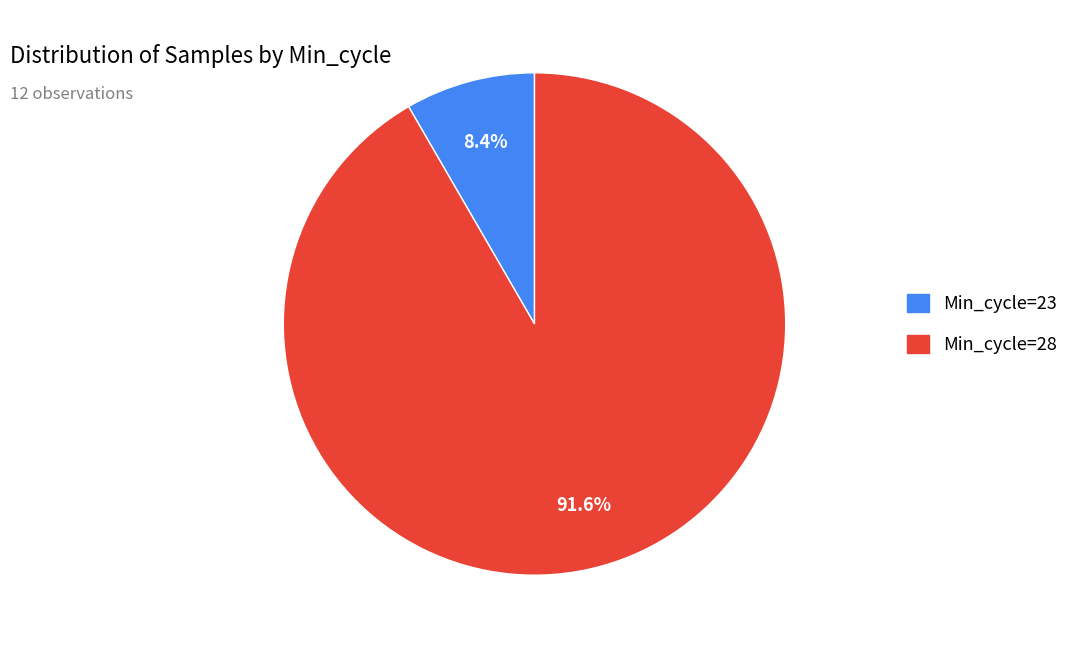

Does any single category account for the majority?

Yes